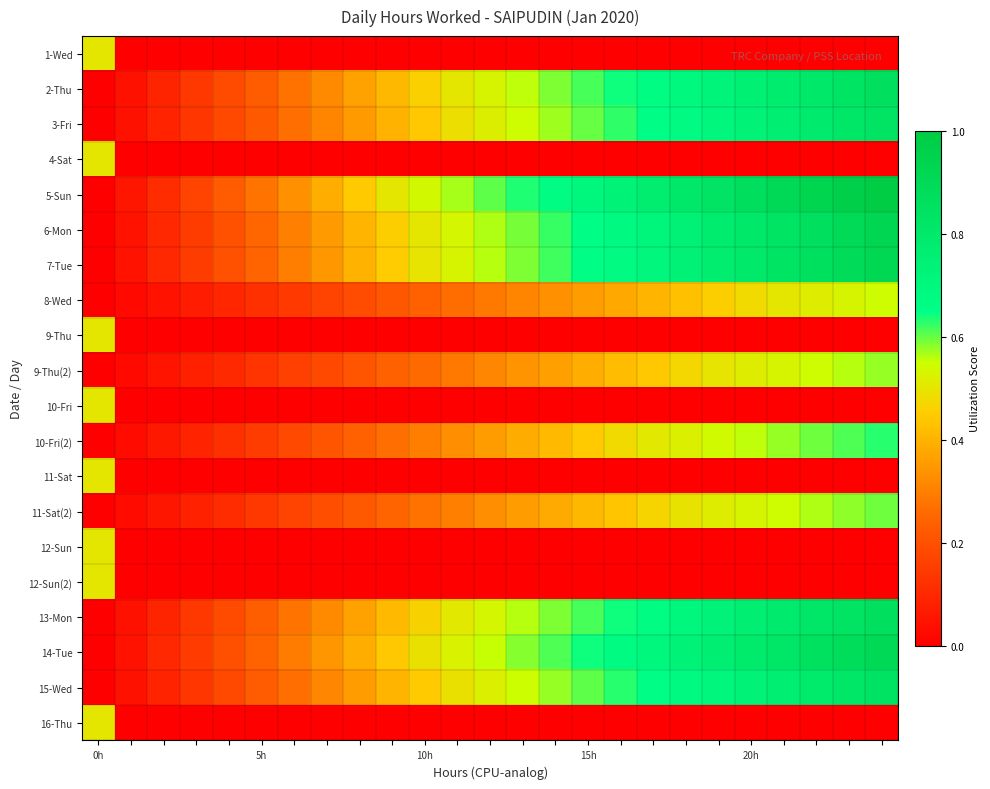

Count the number of categories in the chart.

25